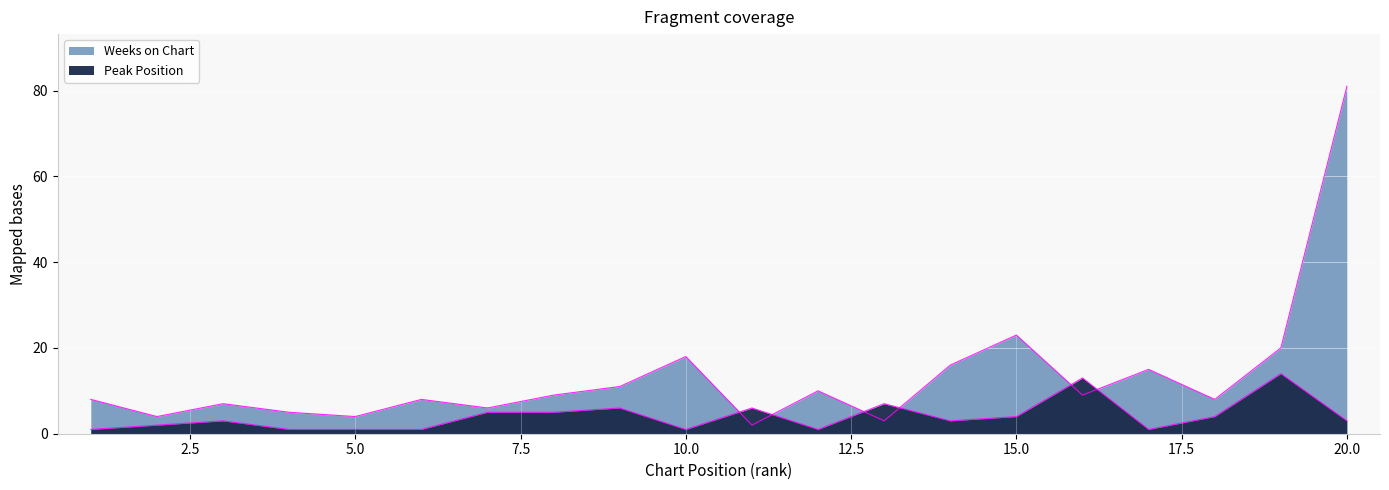

The Peak Position series shows 3 at 2. True or false?

False